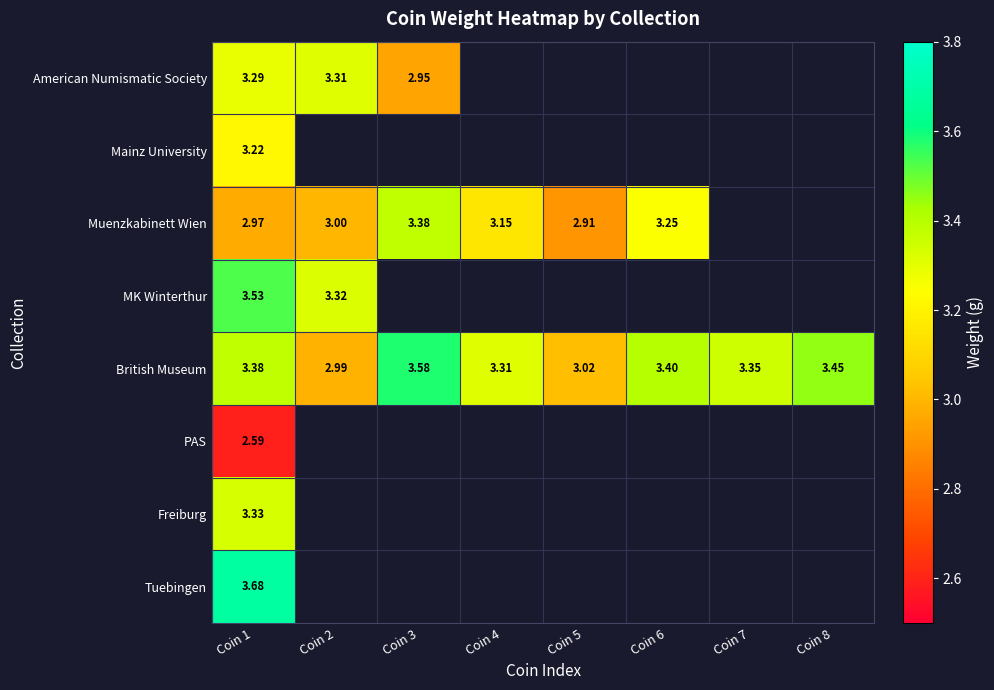

Which series has the largest total across all categories?

British Museum